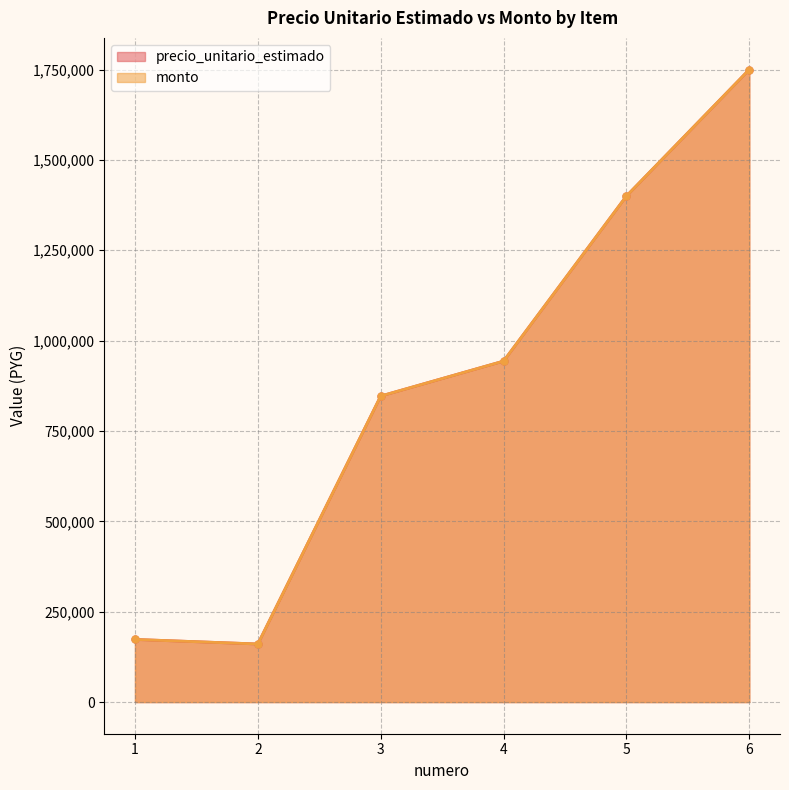

At which category does precio_unitario_estimado reach its first local valley?

2